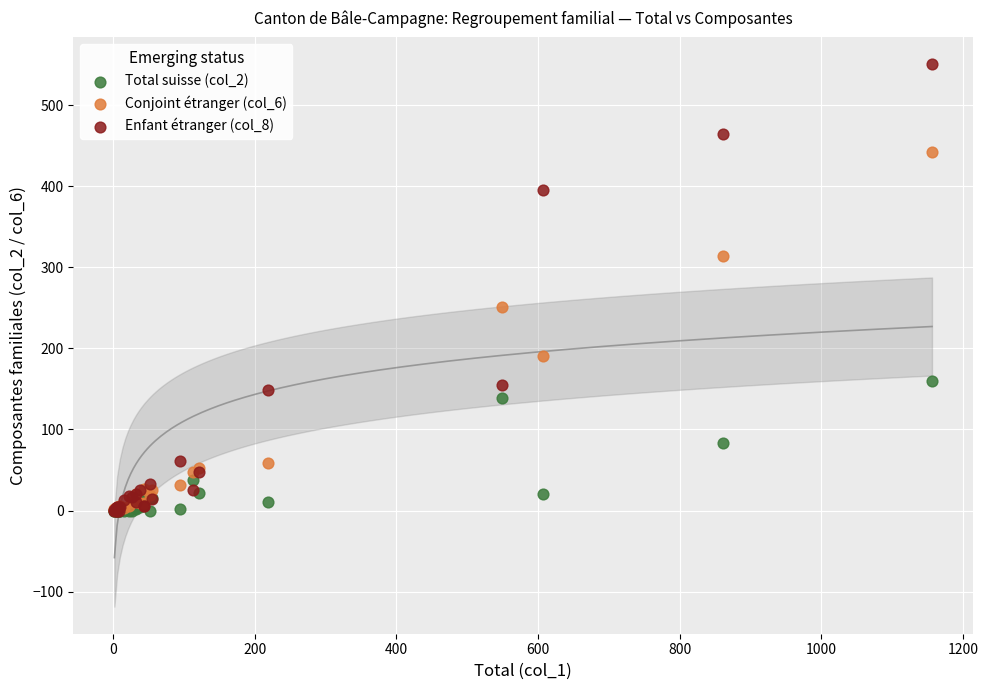

Across all series, what Y value is closest to 275?

251